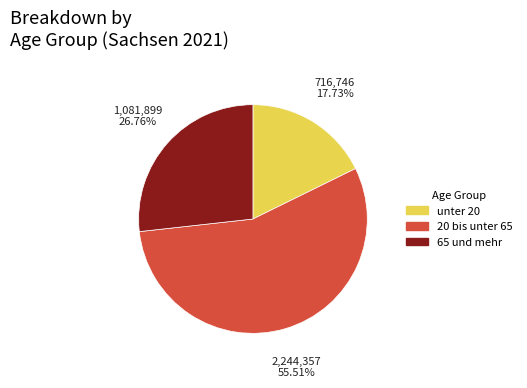

What is the ratio of the value at 65 und mehr to the value at unter 20?

1.5